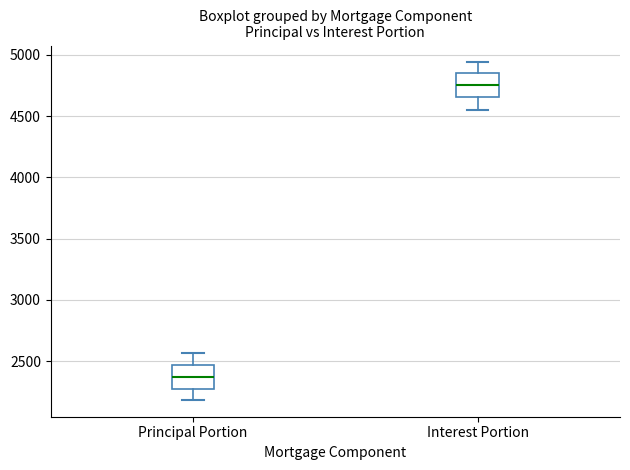

Reading left to right, read every box against the y-axis: the position of its median line, the range the box covers, and the ends of its whiskers. The values are not printed on the chart, so give them approximately, as read against the axis.

Principal Portion: median 2350, box 2250 to 2450, whiskers 2200 to 2550
Interest Portion: median 4750, box 4650 to 4850, whiskers 4550 to 4950